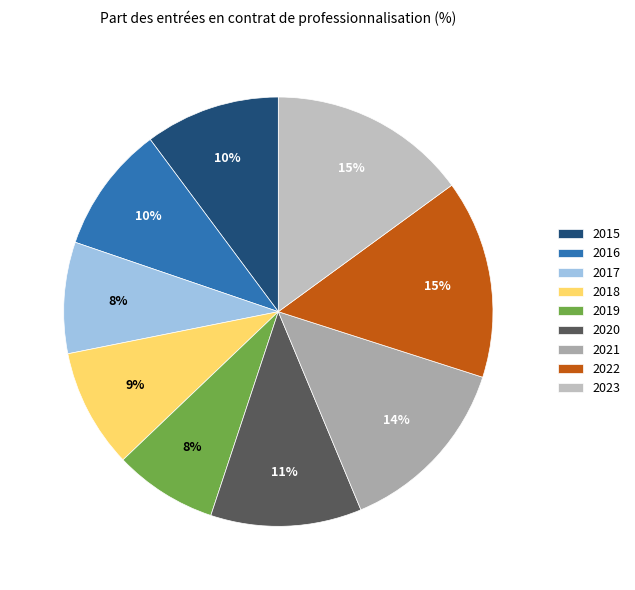

To the nearest percent, what portion does 2016 represent?

10%